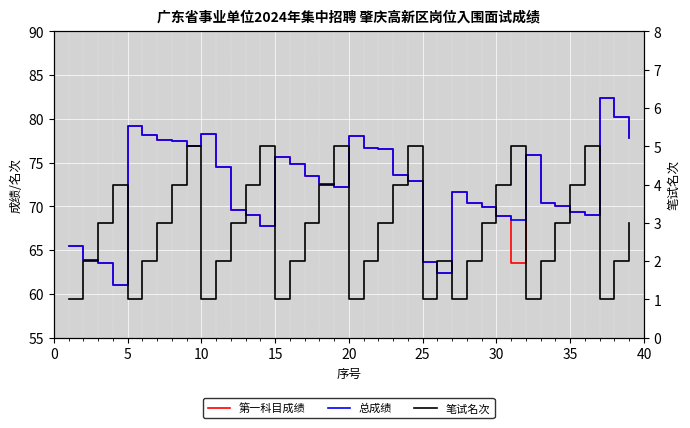

How many values in the 第一科目成绩 series are below 72?

18